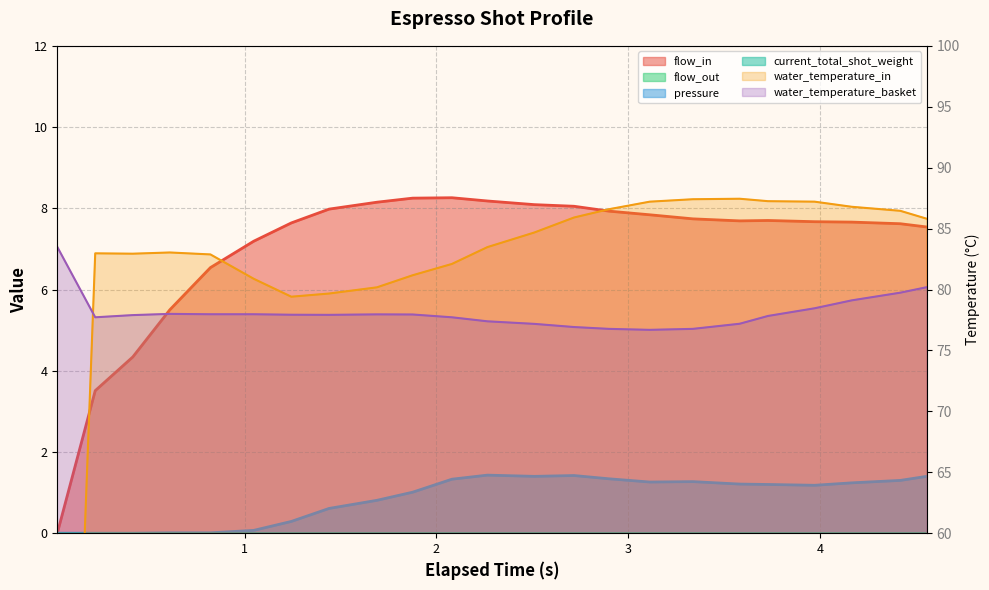

The value of flow_in at 1.243 is 2.1. True or false?

False